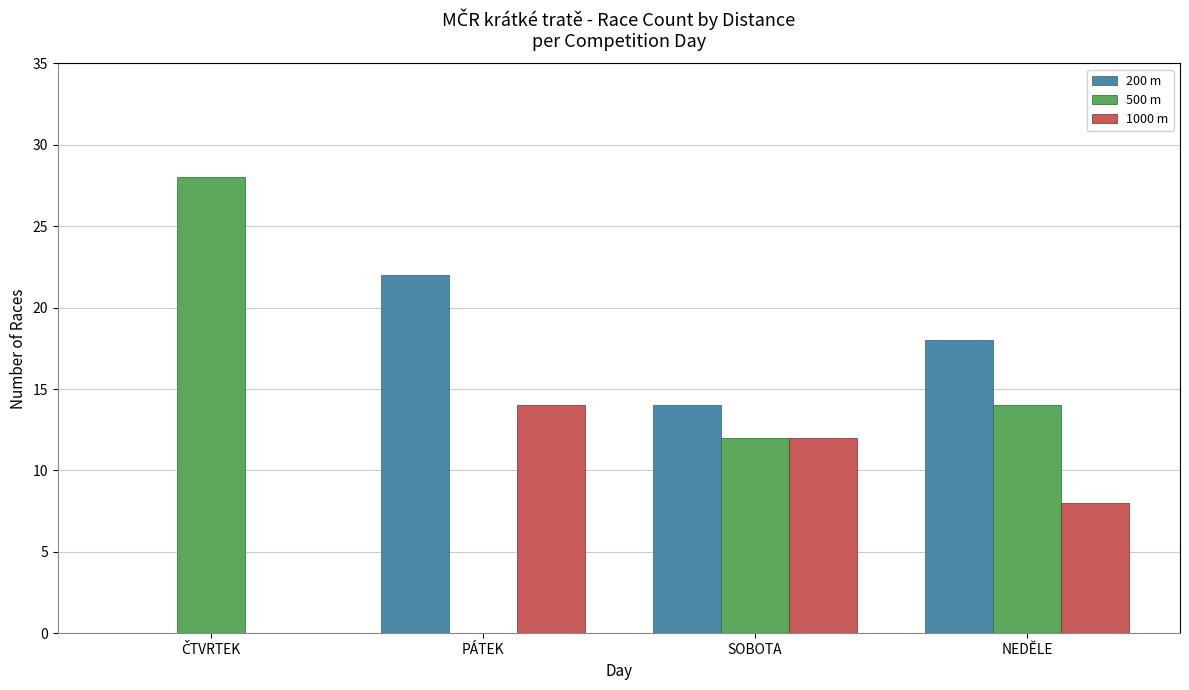

Where is 200 m nearest to the value 11?

SOBOTA